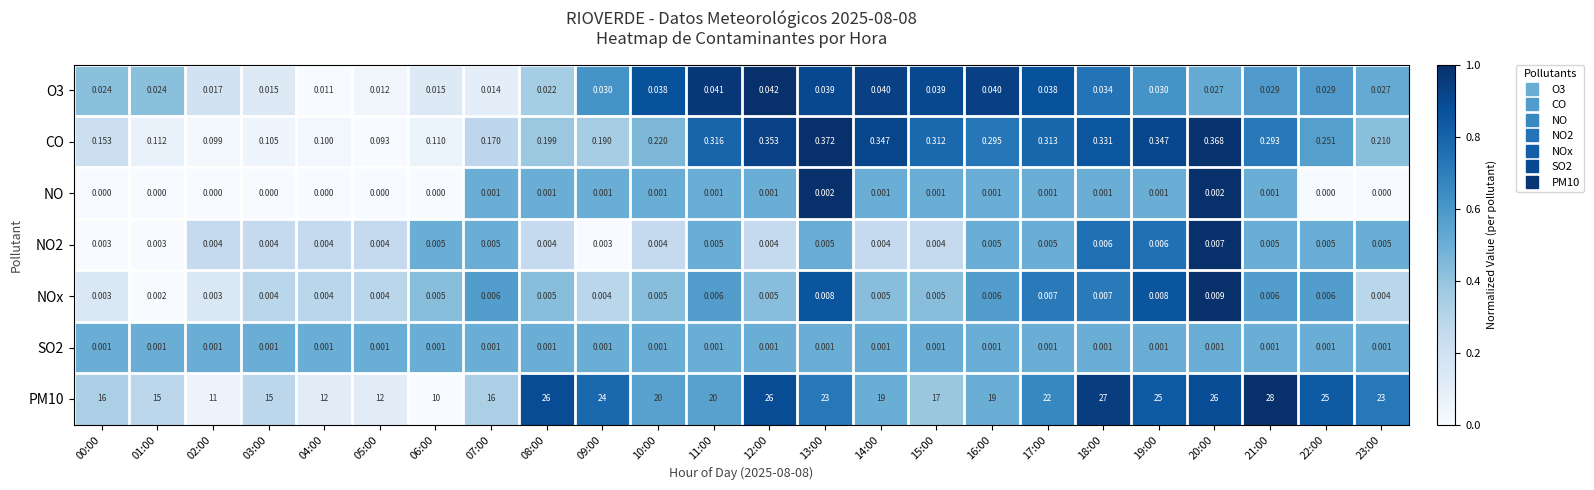

Which series changed the most between 00:00 and 07:00?

CO